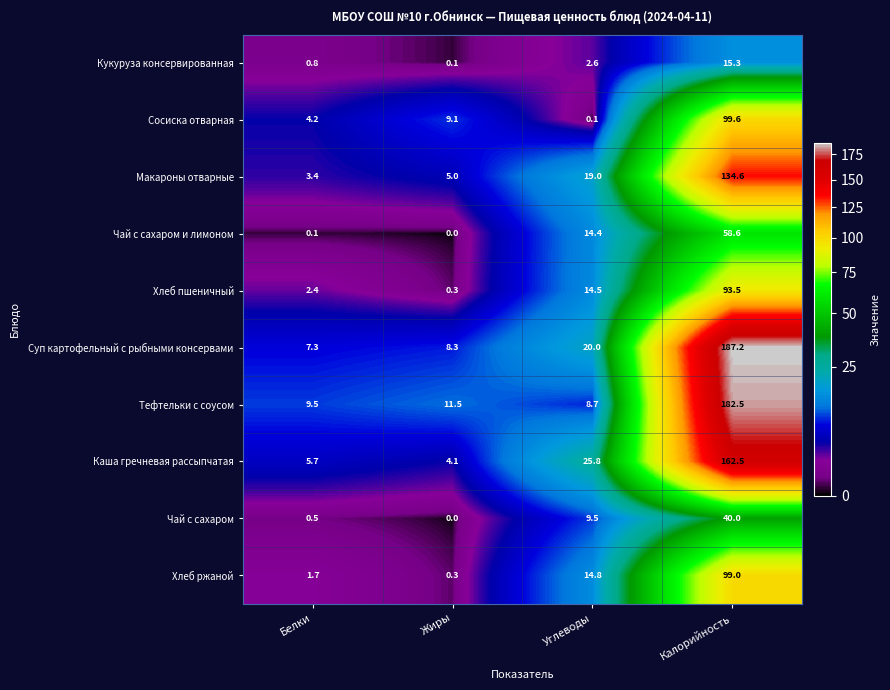

Which series has the largest total across all categories?

Суп картофельный с рыбными консервами